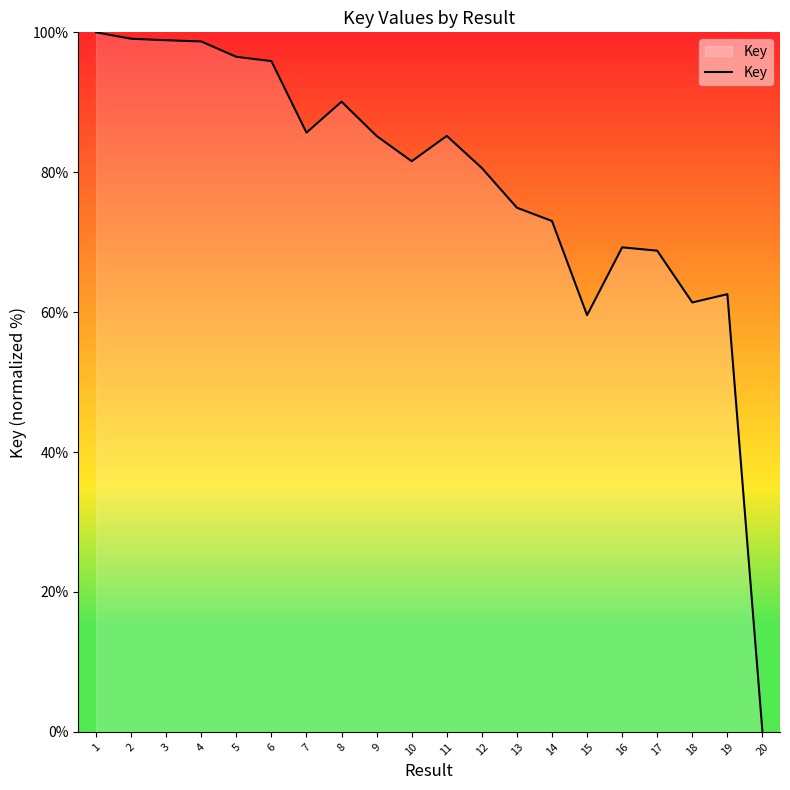

True or false: the data shows 98.9 at 3.

True